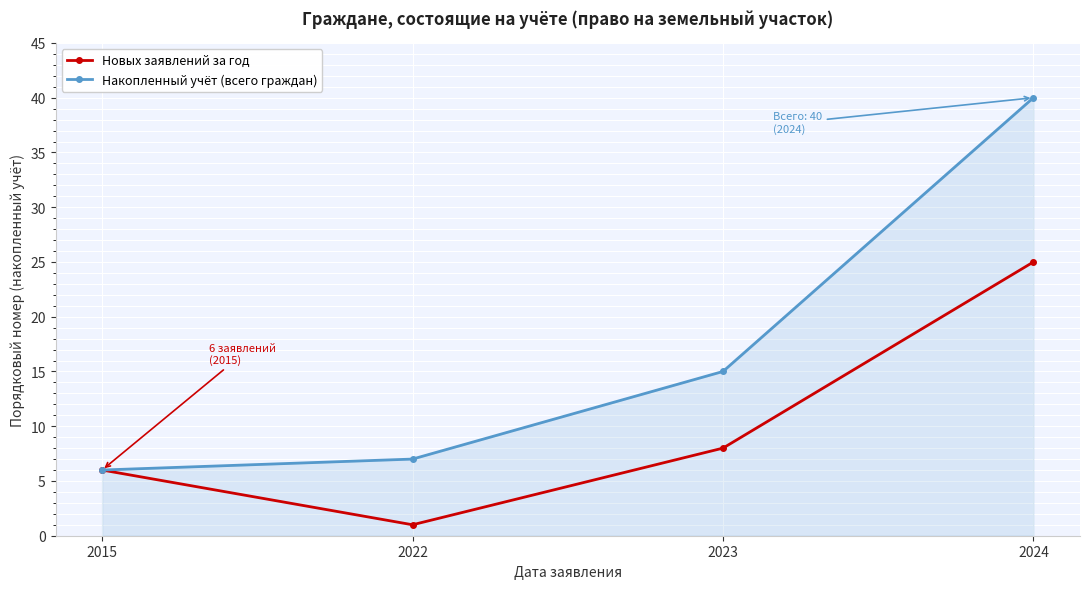

How many lines are shown in the chart?

2